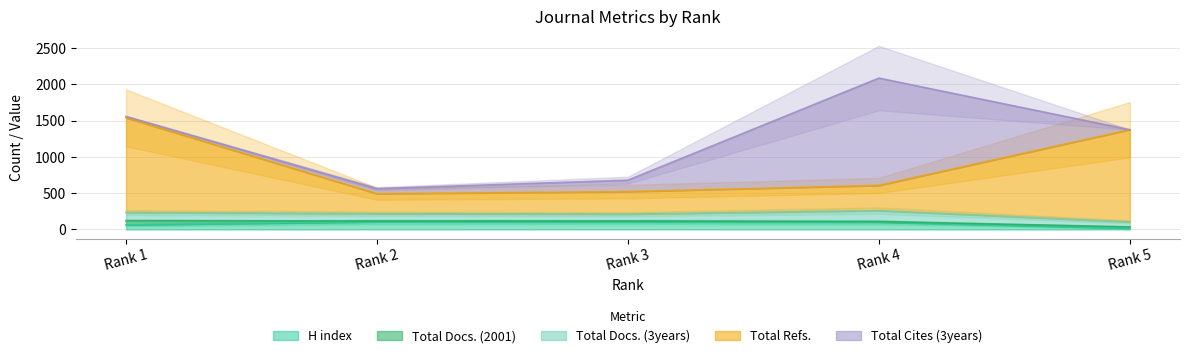

Where is the first local minimum for Total Refs.?

Rank 2